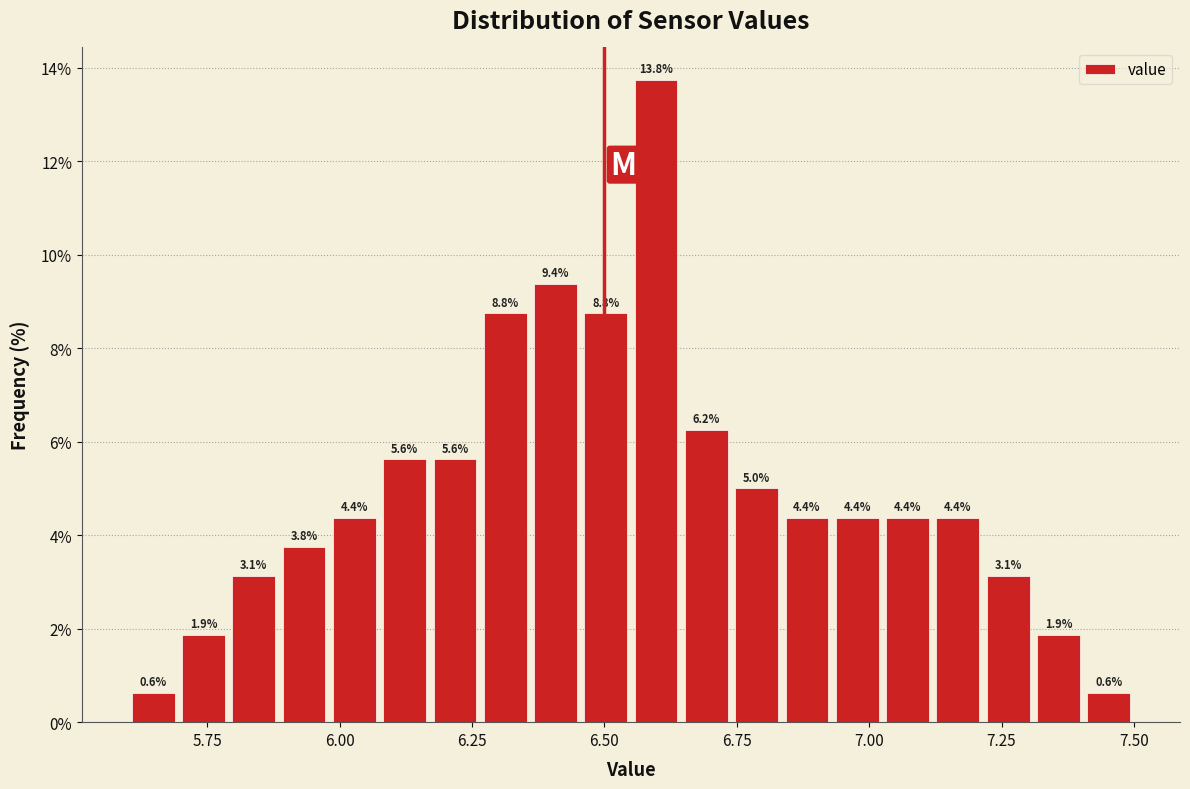

Read against the x-axis, roughly where is the centre of the tallest bar?

6.60